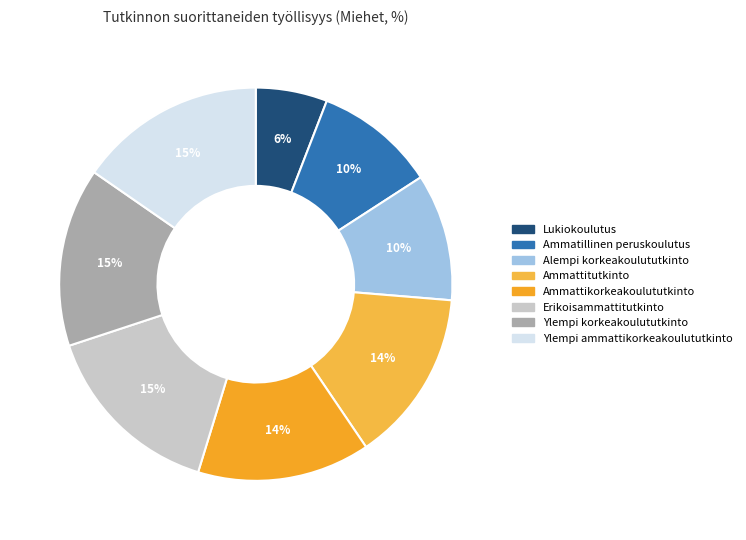

Which category has the smallest portion of the pie?

Lukiokoulutus